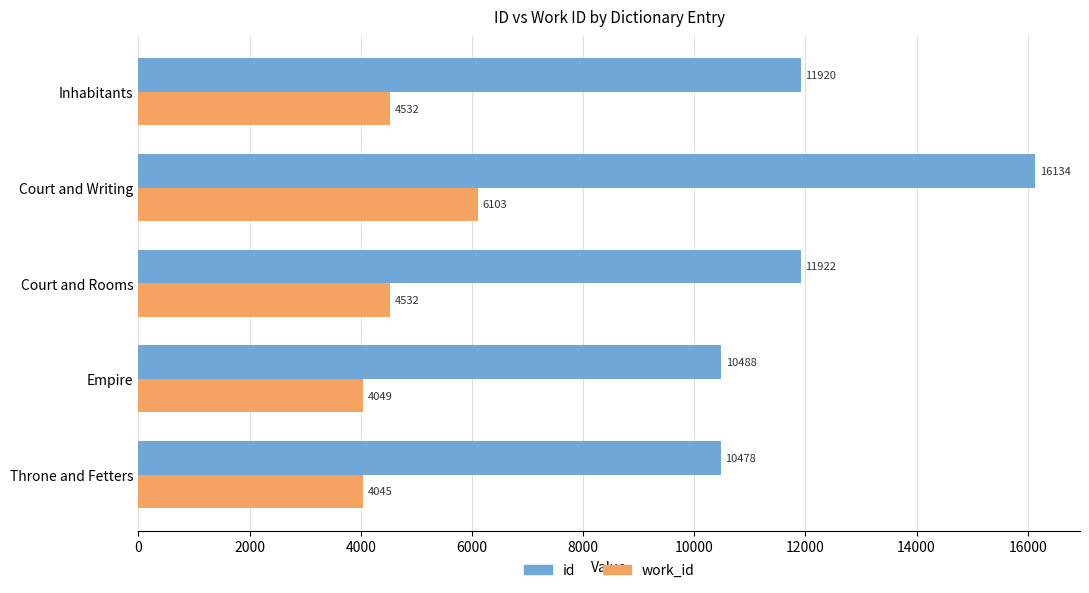

List the series in order of their overall mean, lowest first.

work_id, id